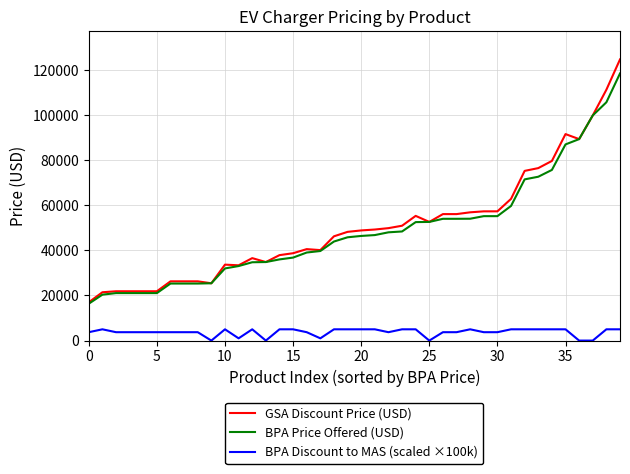

What is the maximum value for BPA Discount to MAS (scaled ×100k)?

5000.0